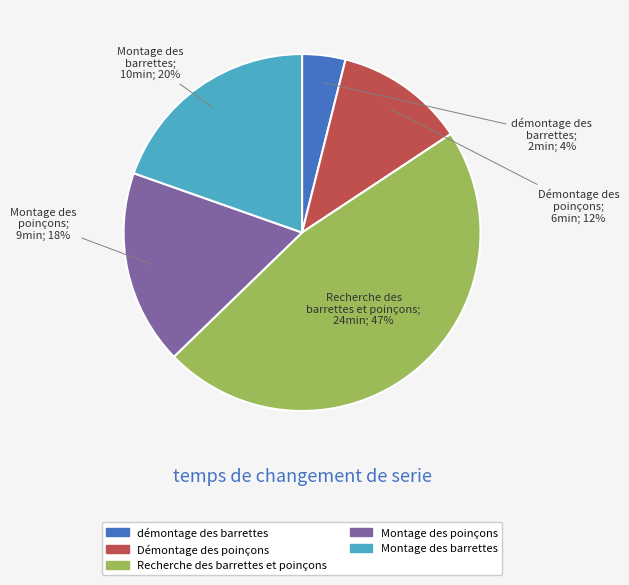

Combined, do démontage des barrettes and Montage des barrettes account for over 50%?

No